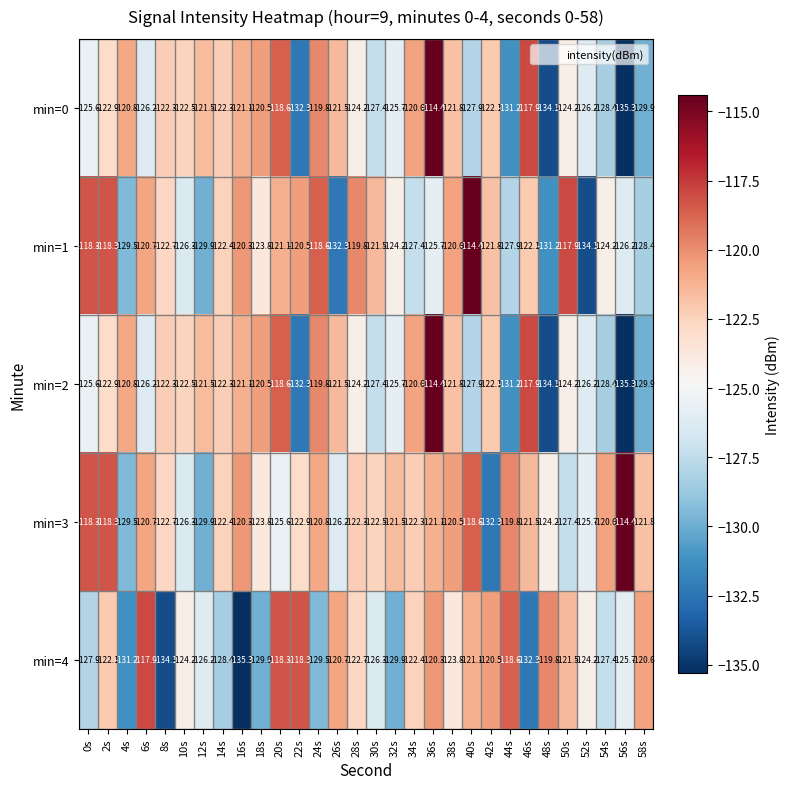

What is the sum of all min=2 values?

-3729.2